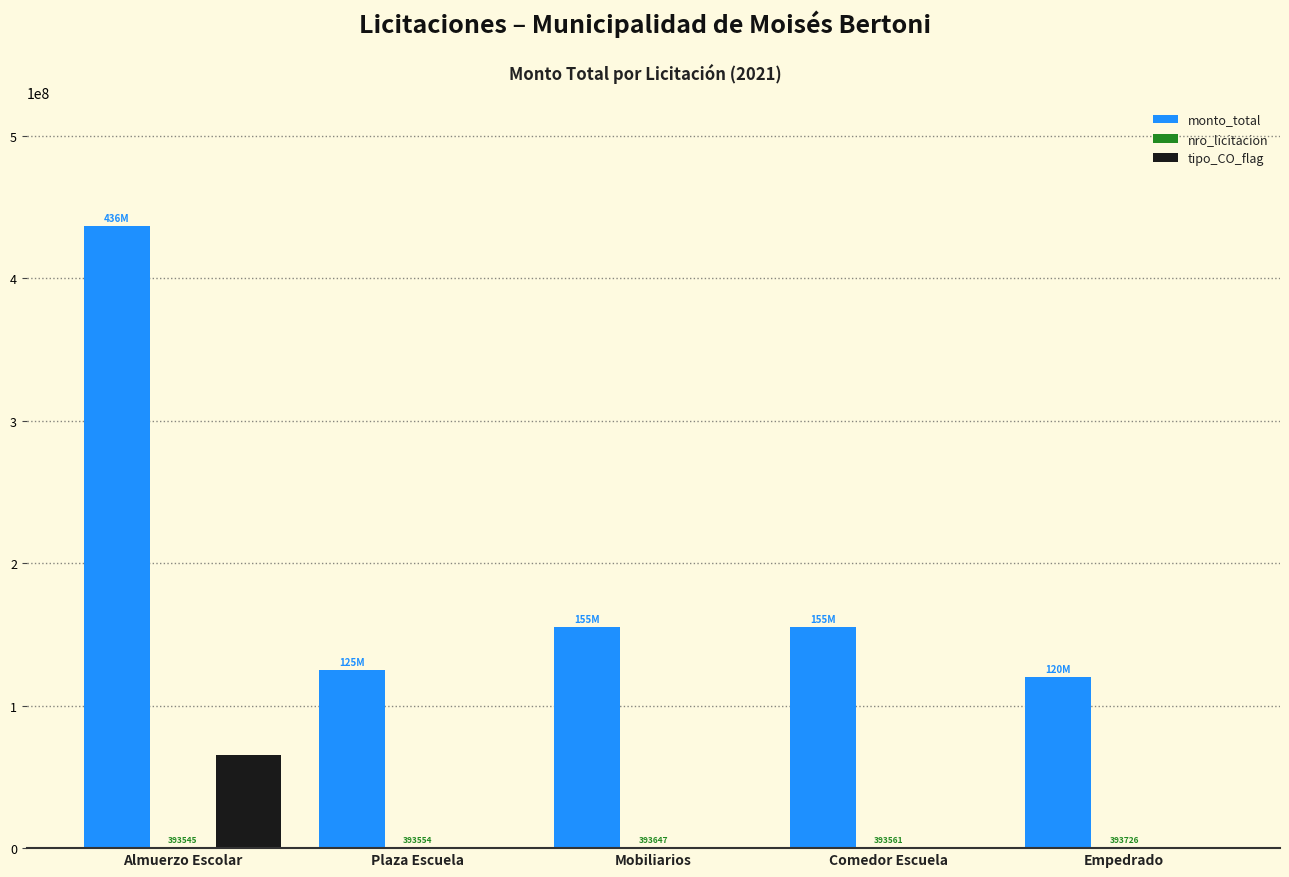

Which series has the largest total across all categories?

monto_total